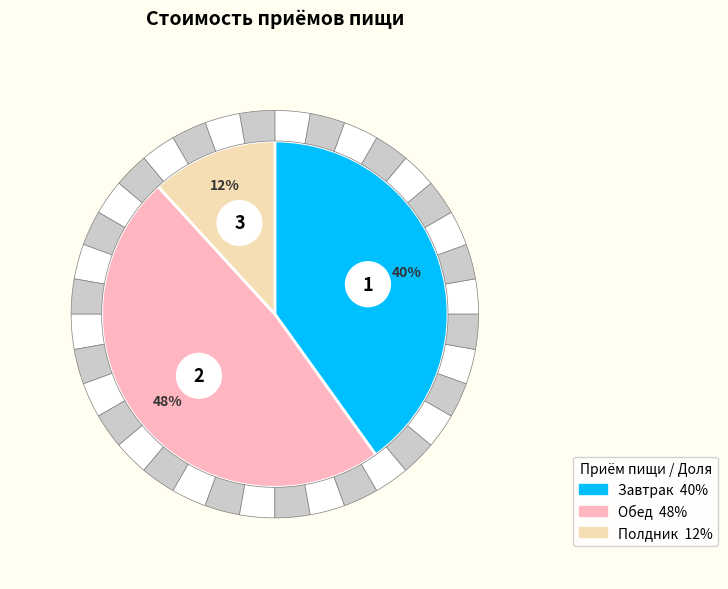

Combined, what portion of the pie is Полдник and Обед?

59.9%